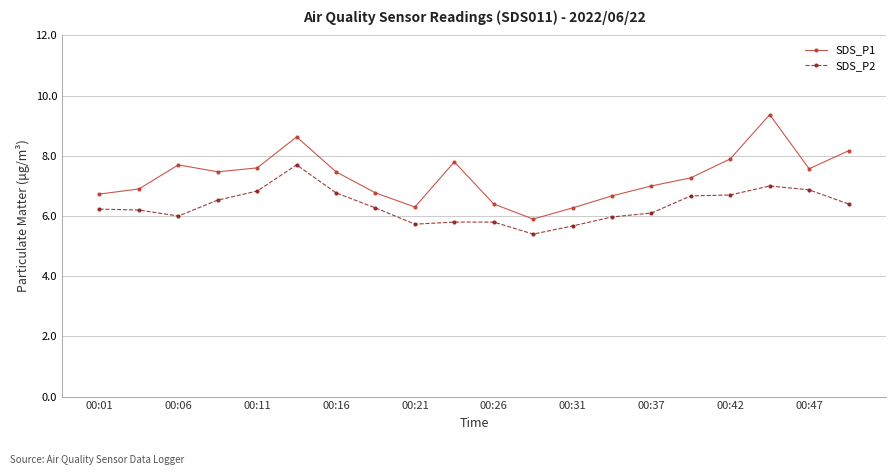

True or false: SDS_P1 and SDS_P2 intersect in this chart.

False